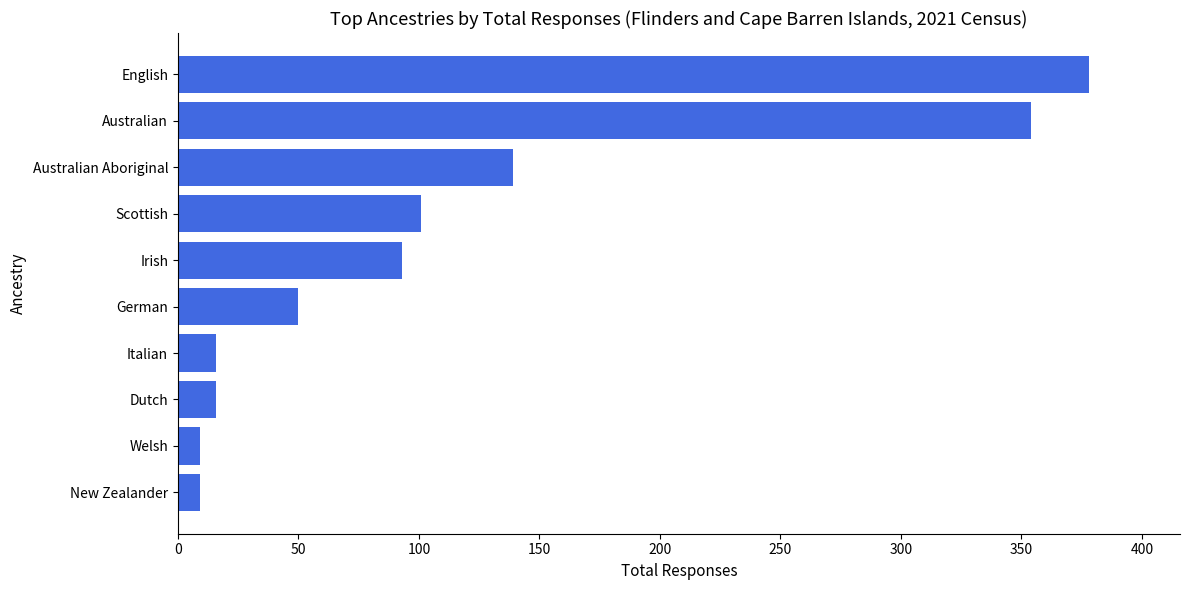

Between New Zealander and Australian, which is larger?

Australian